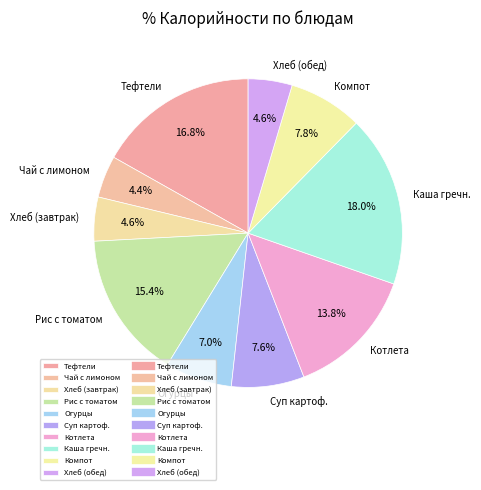

Which slice is the largest?

Каша гречн.